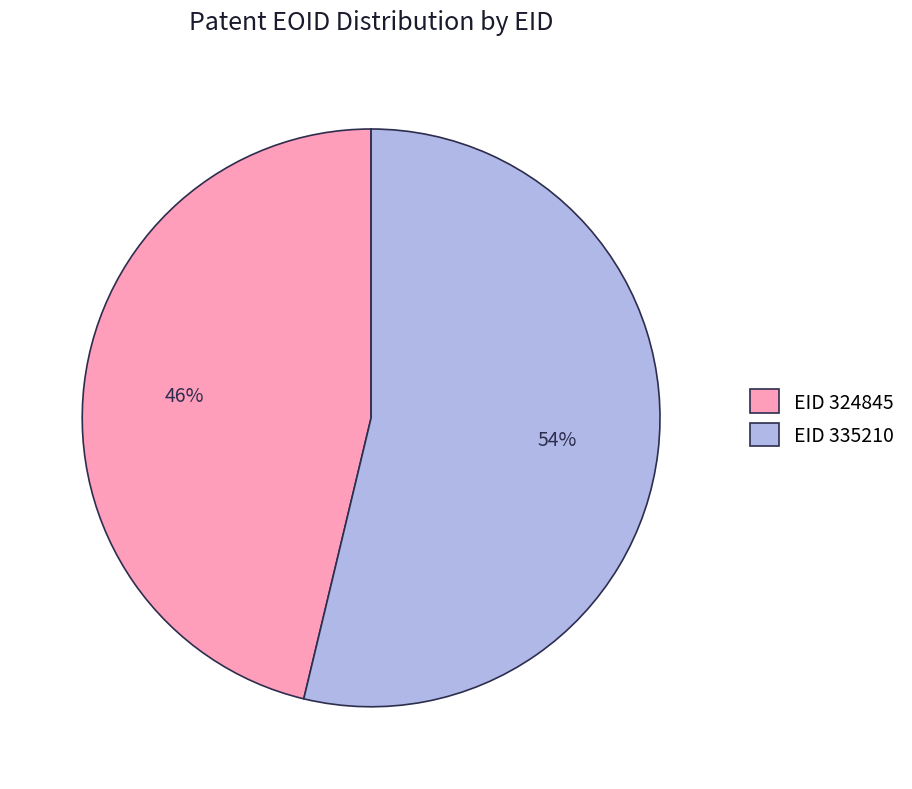

The EID 335210 slice represents 62% of the pie. True or false?

False